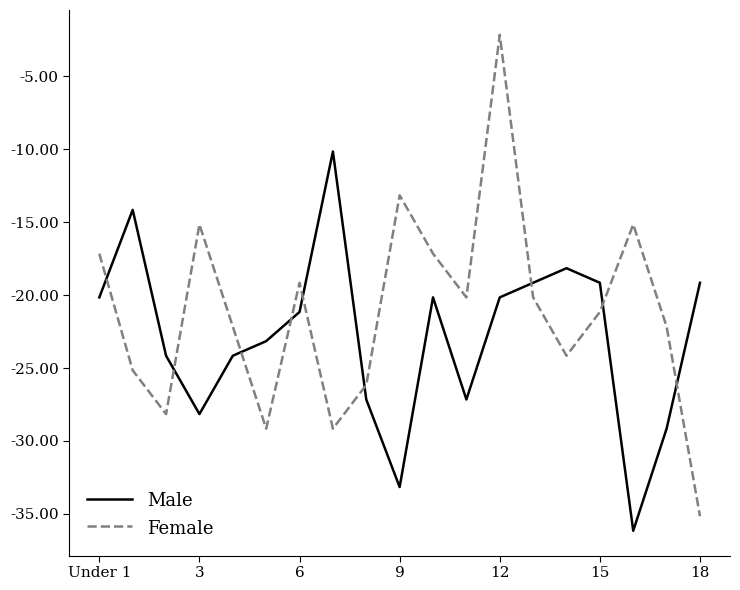

What is the lowest value of the Female series?

-35.2